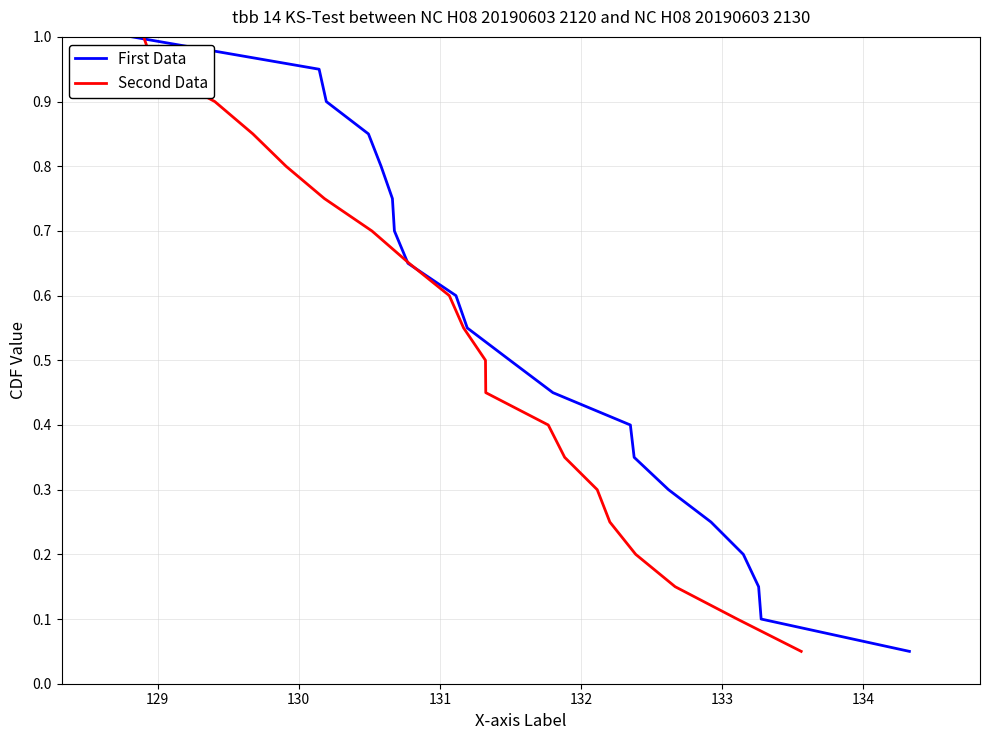

Is the value of First Data at 131 greater than the value of Second Data at 17?

Yes